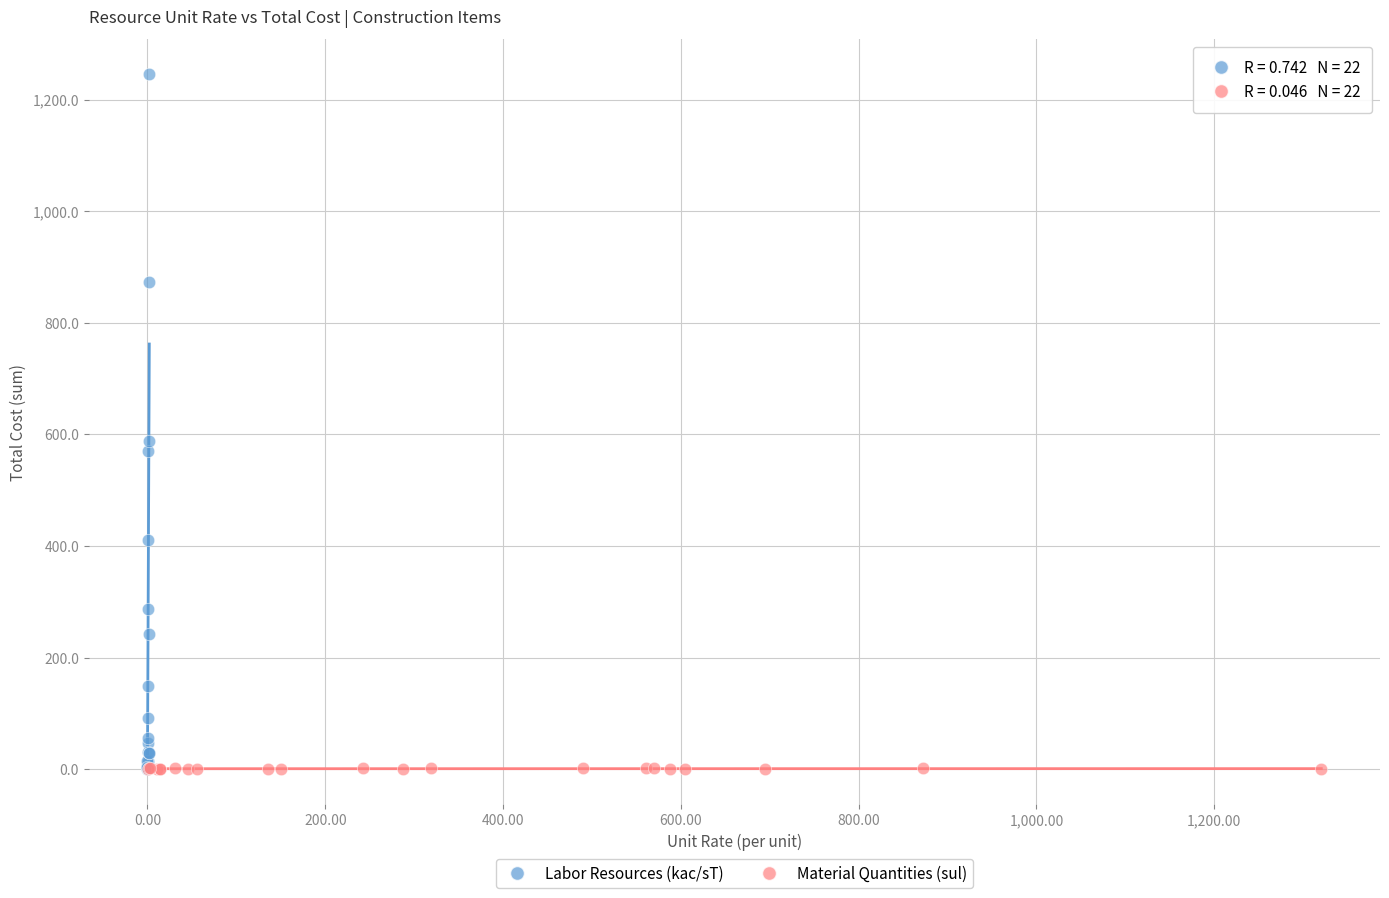

Which series reaches the maximum Y coordinate?

Labor Resources (kac/sT)